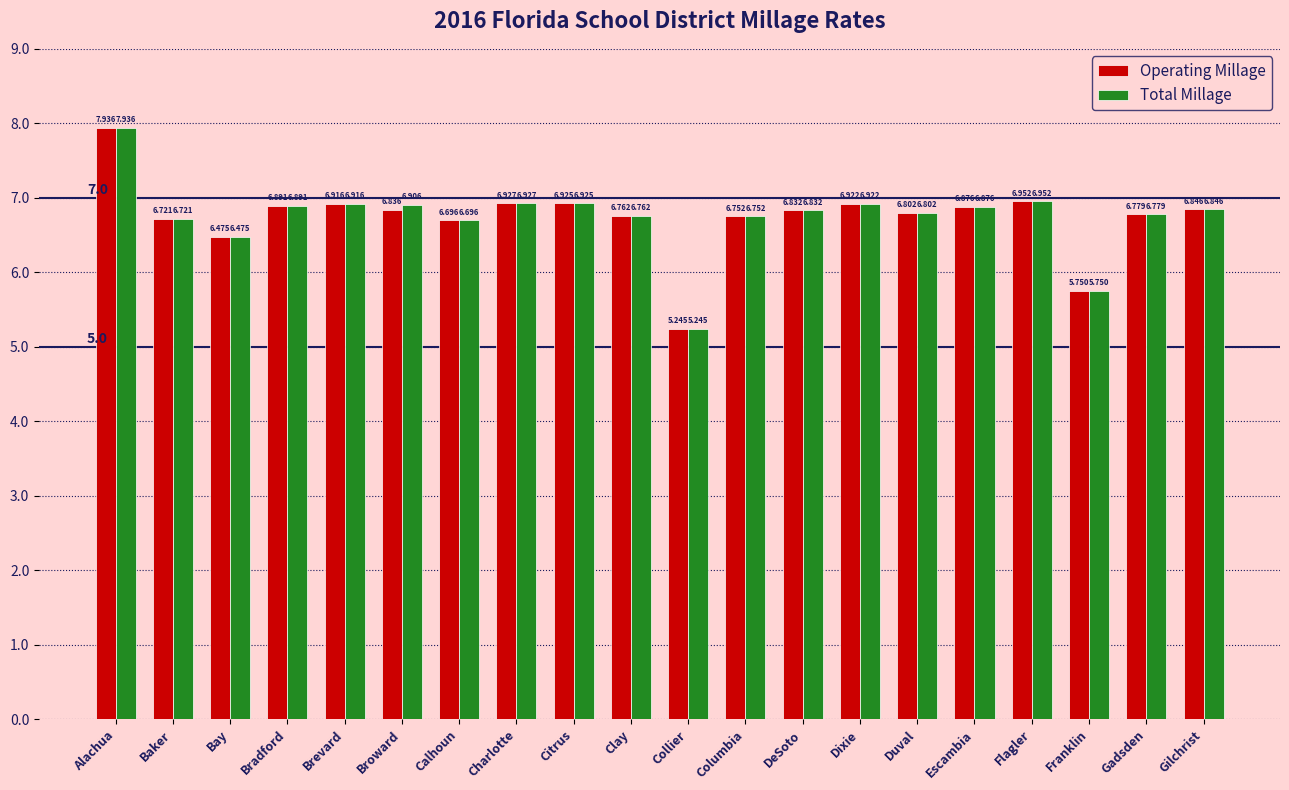

How many data points in Operating Millage are less than 6?

2